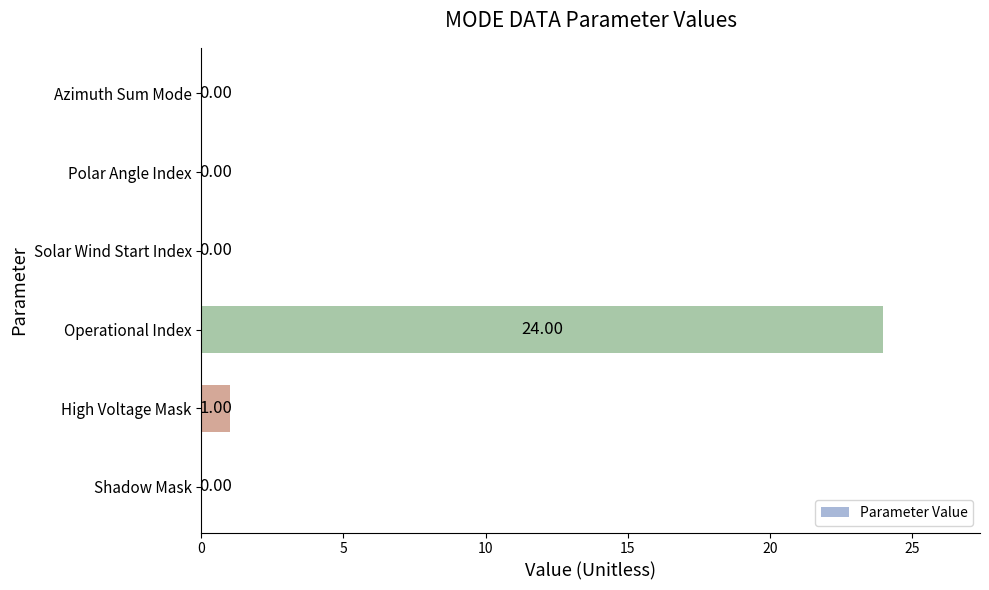

What is the sum of all values?

25